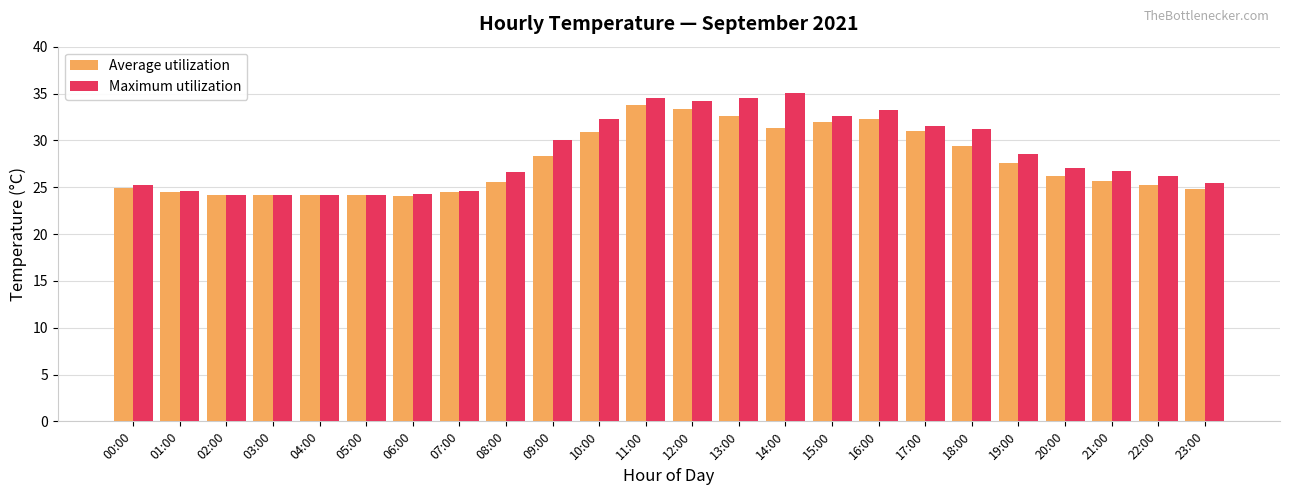

What is the sum of the Average utilization values at 05:00 and 08:00?

49.8